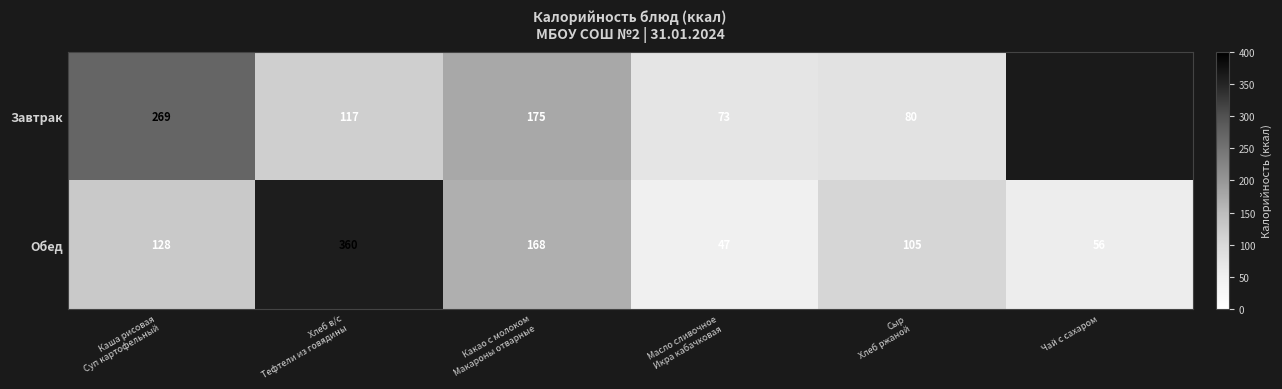

What is the difference between the maximum and minimum values in the Обед series?

313